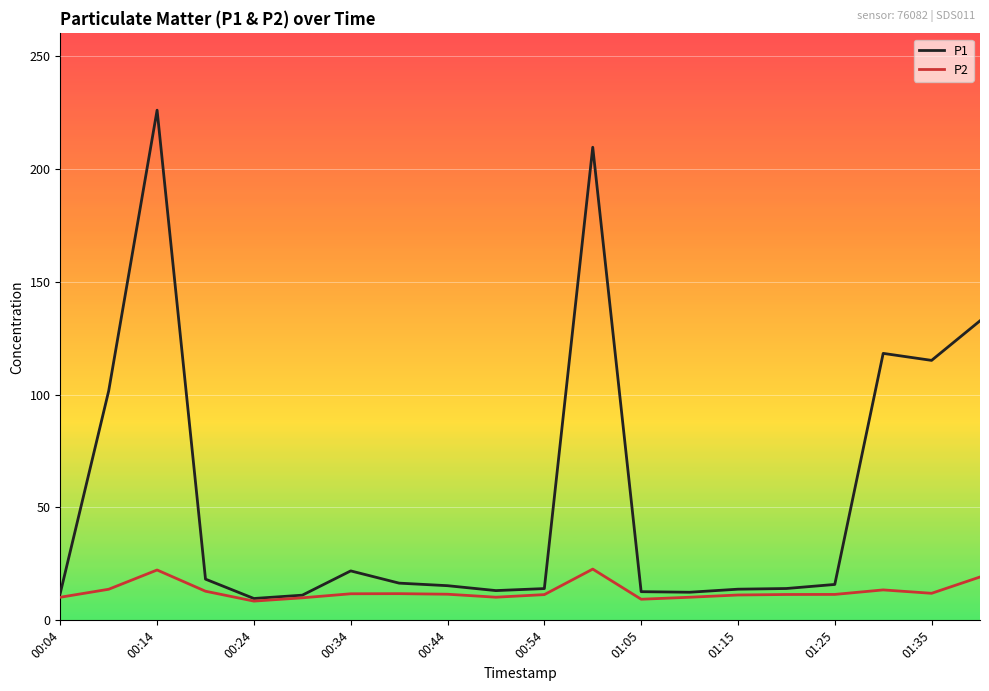

Count the number of data series in this chart.

2